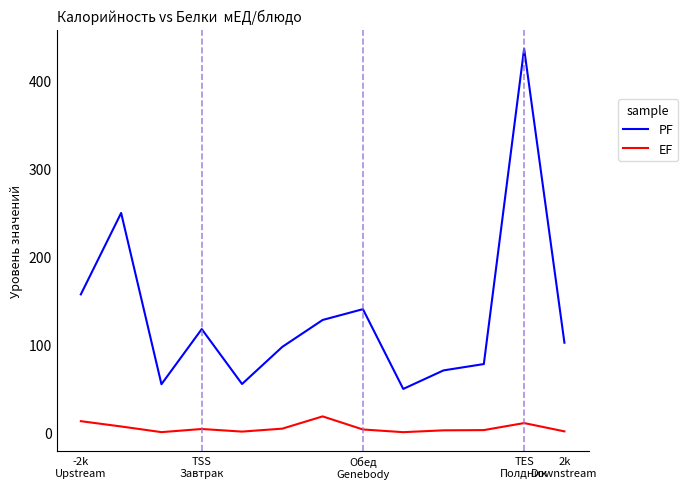

Which series has the widest spread of values?

PF